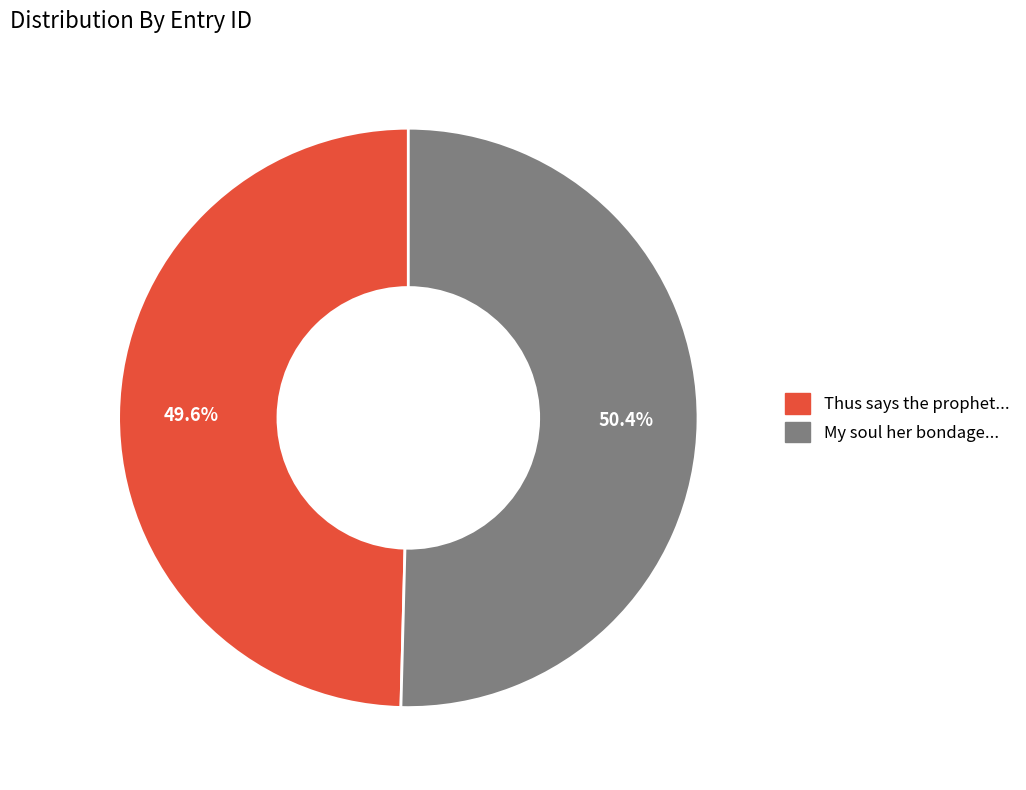

Approximately how many times larger is the value at My soul her bondage... compared to Thus says the prophet...?

1.0